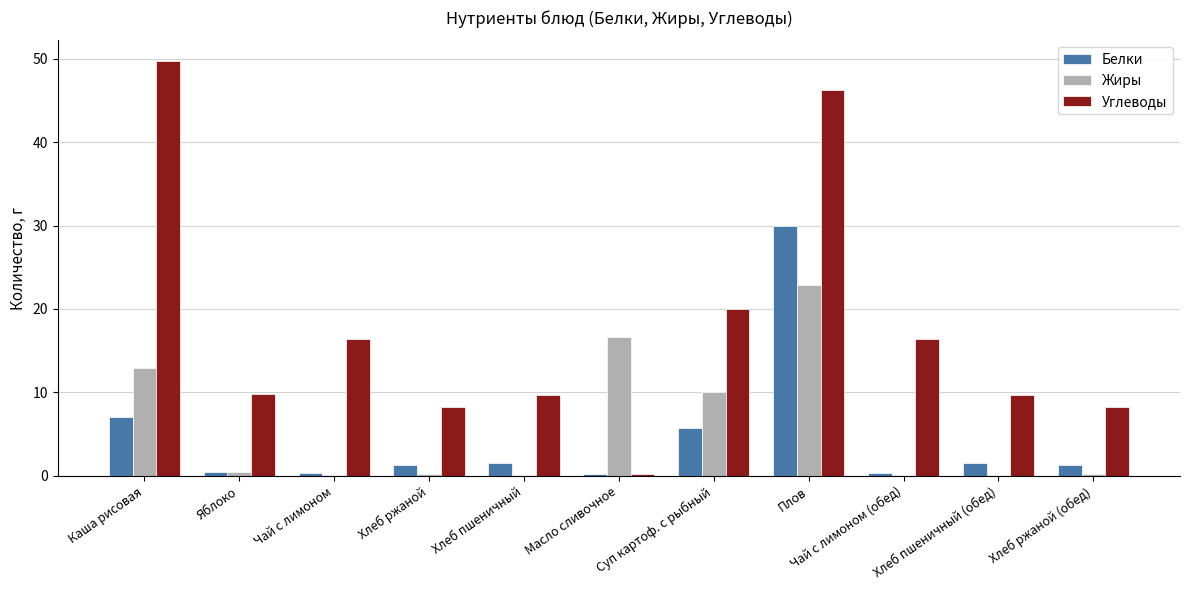

The Белки series shows 1.3 at Хлеб ржаной. True or false?

True